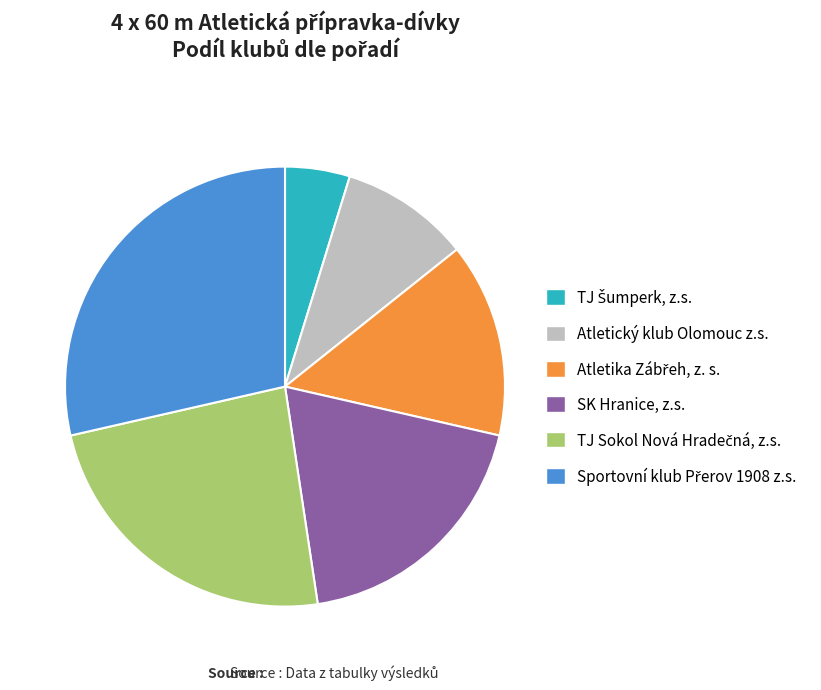

Is there a majority slice in this chart?

No